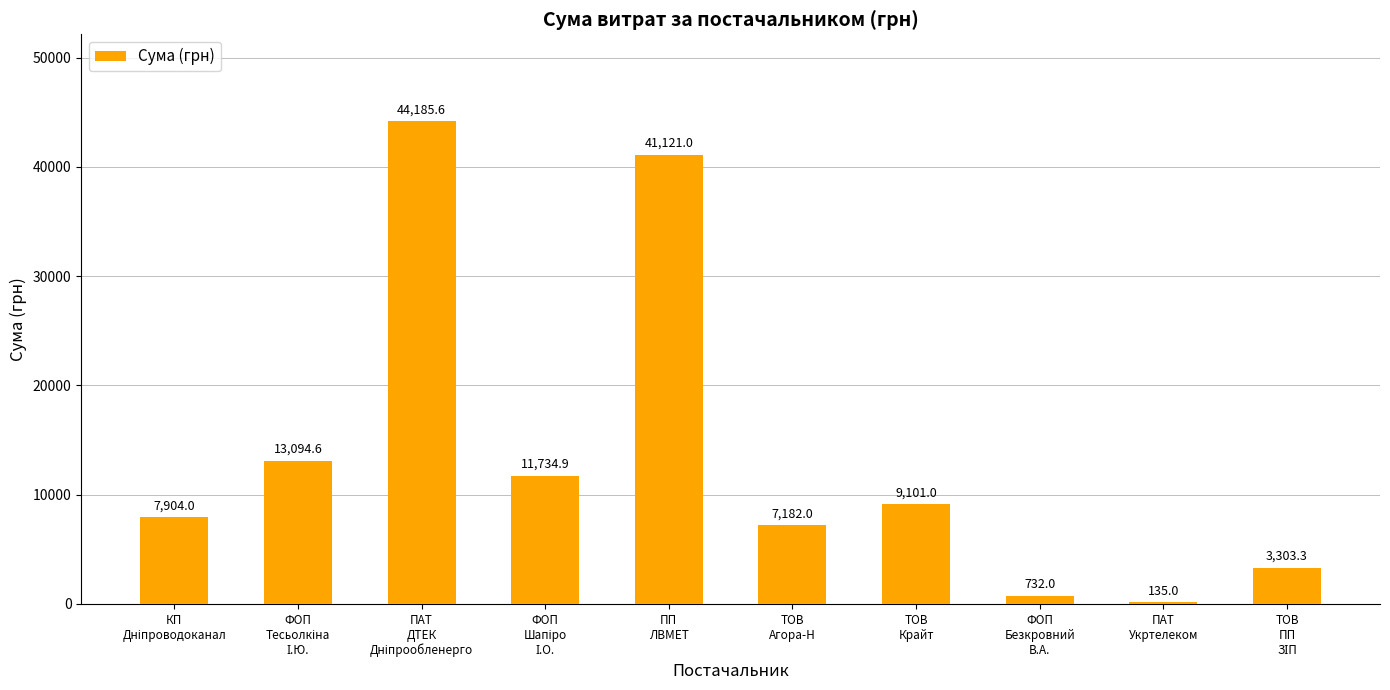

Are the bars horizontal?

No